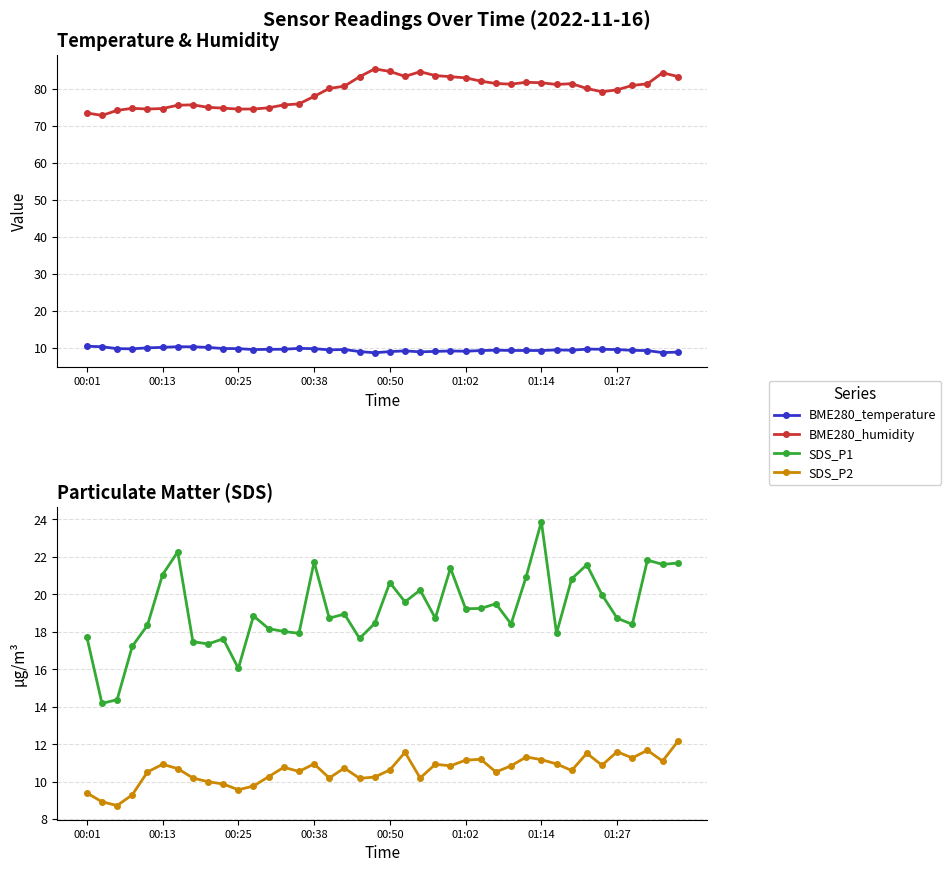

How many values in the SDS_P1 series are below 18?

11